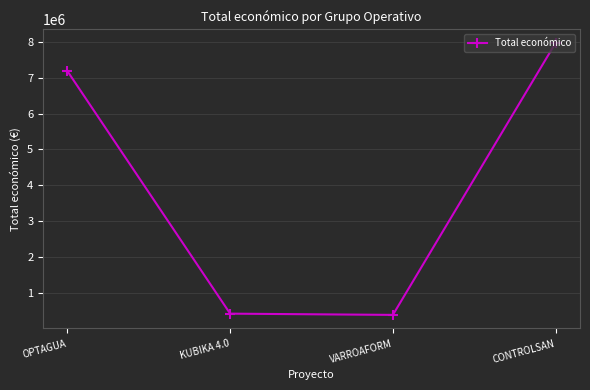

What is the minimum value shown in the chart?

379920